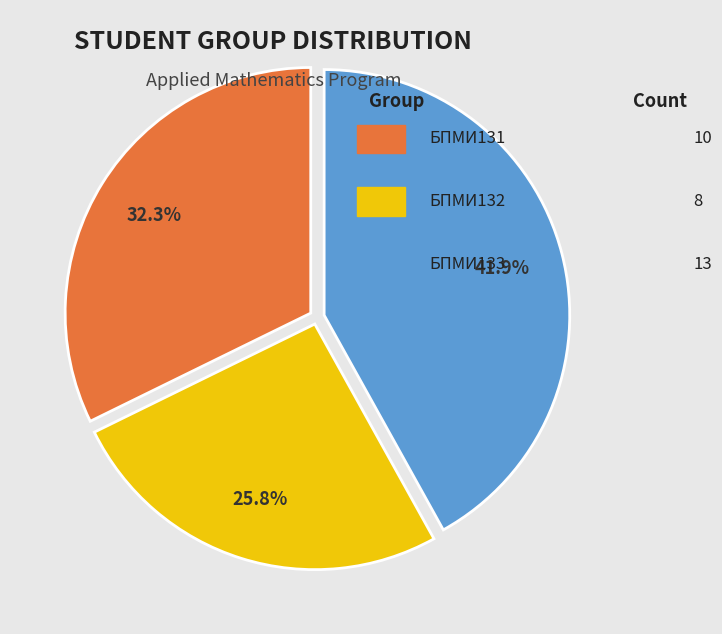

Does any single category account for the majority?

No